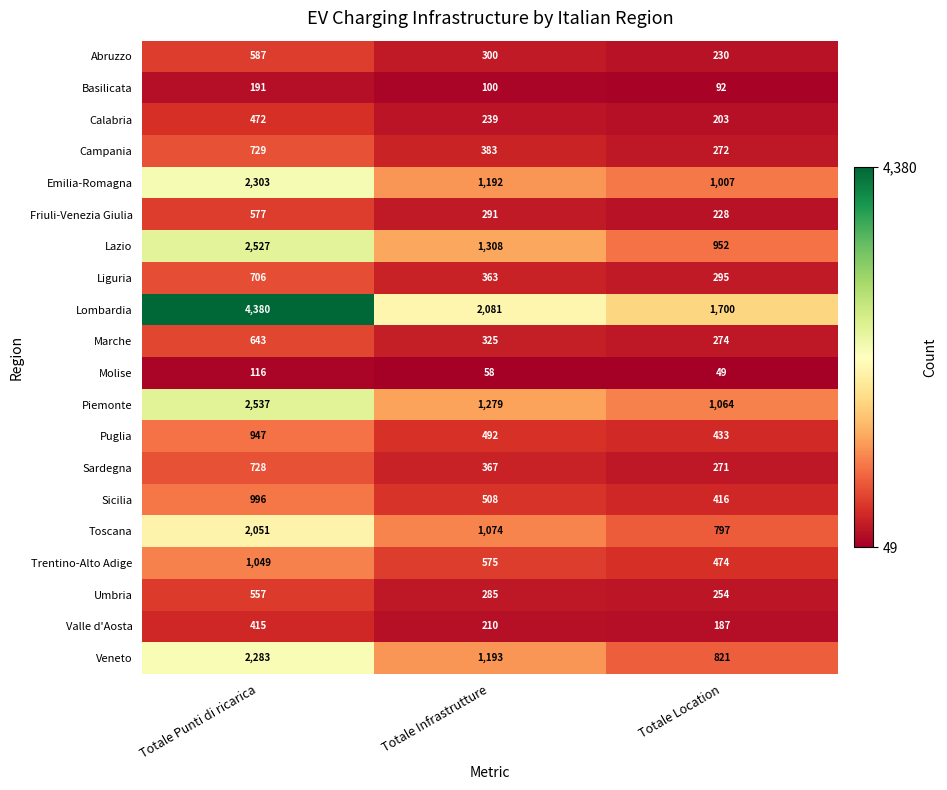

True or false: Trentino-Alto Adige has a value of 673 at Totale Location.

False